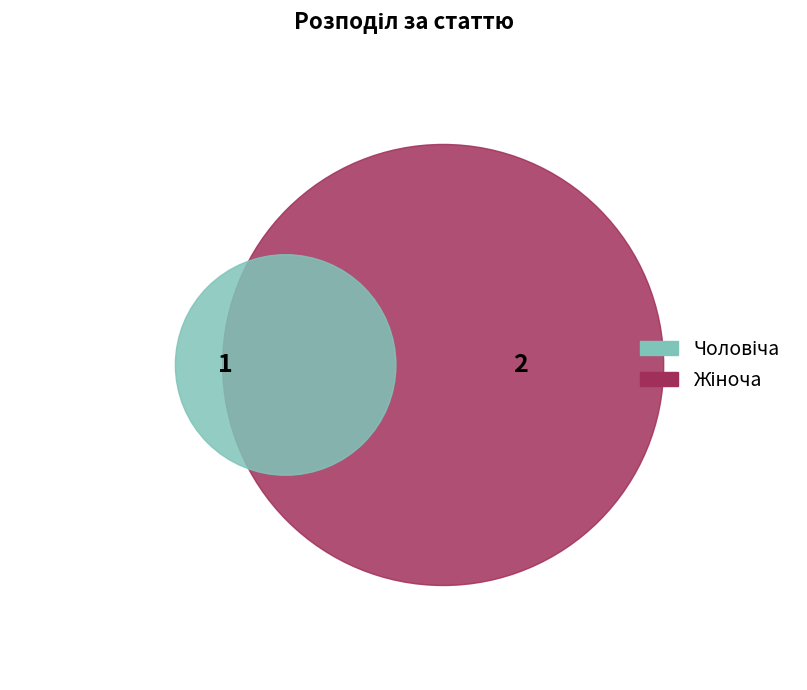

How many segments does this pie chart have?

2